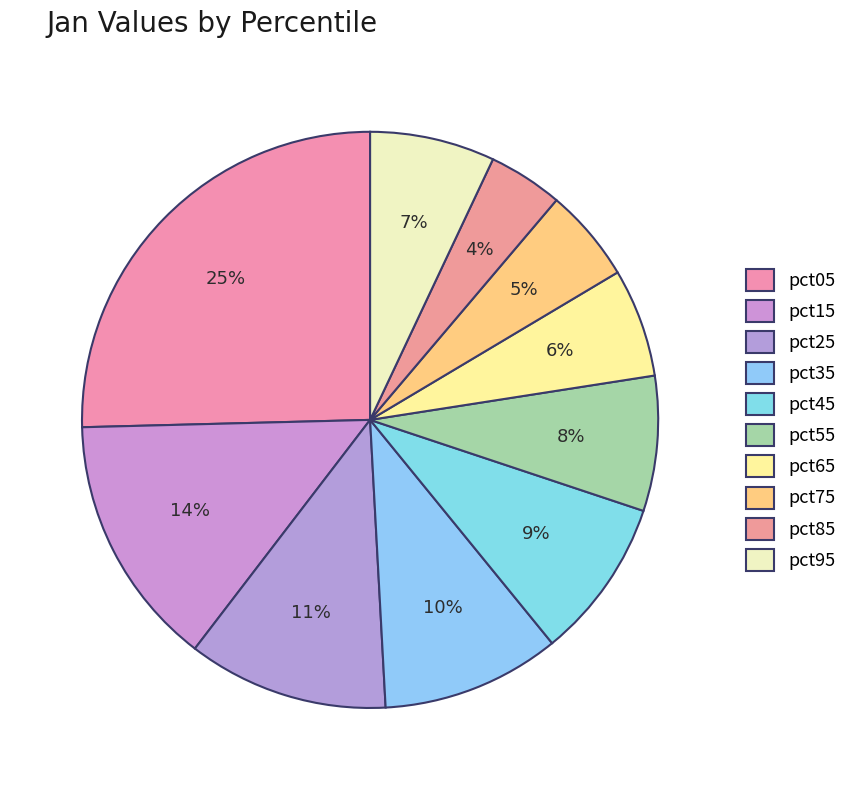

To the nearest percent, what portion does pct35 represent?

10%